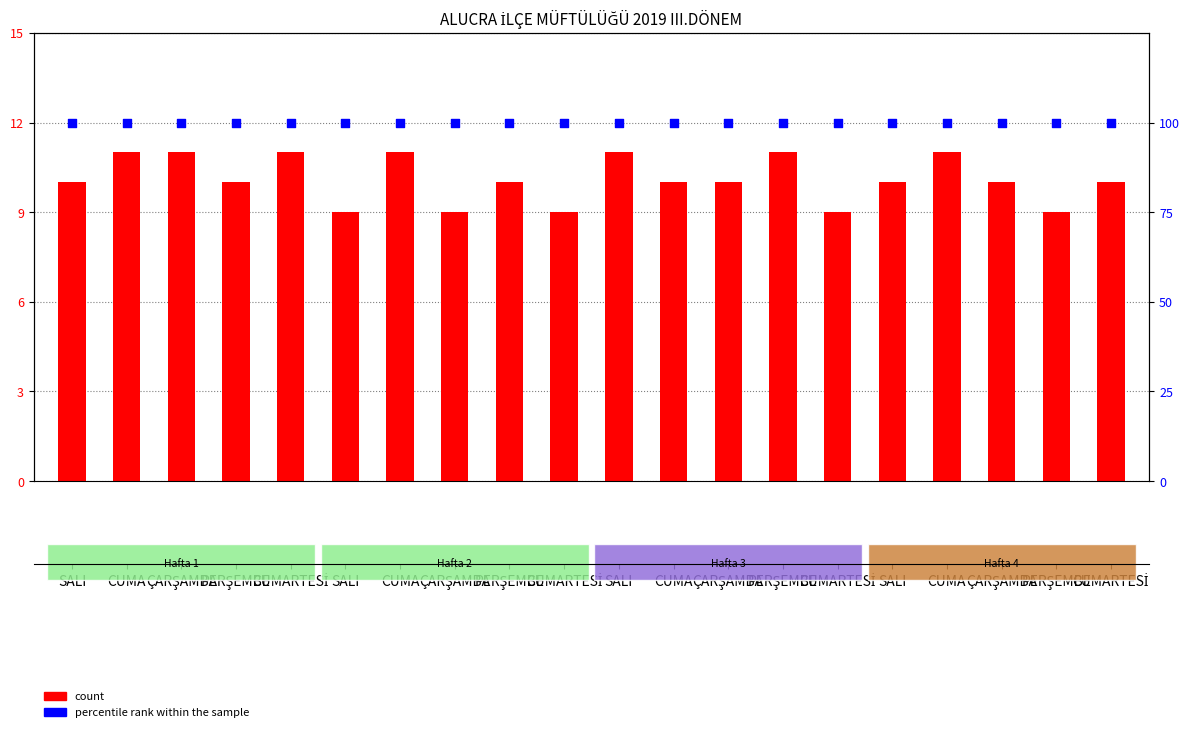

What are all the series names shown in the legend?

count, percentile rank within the sample